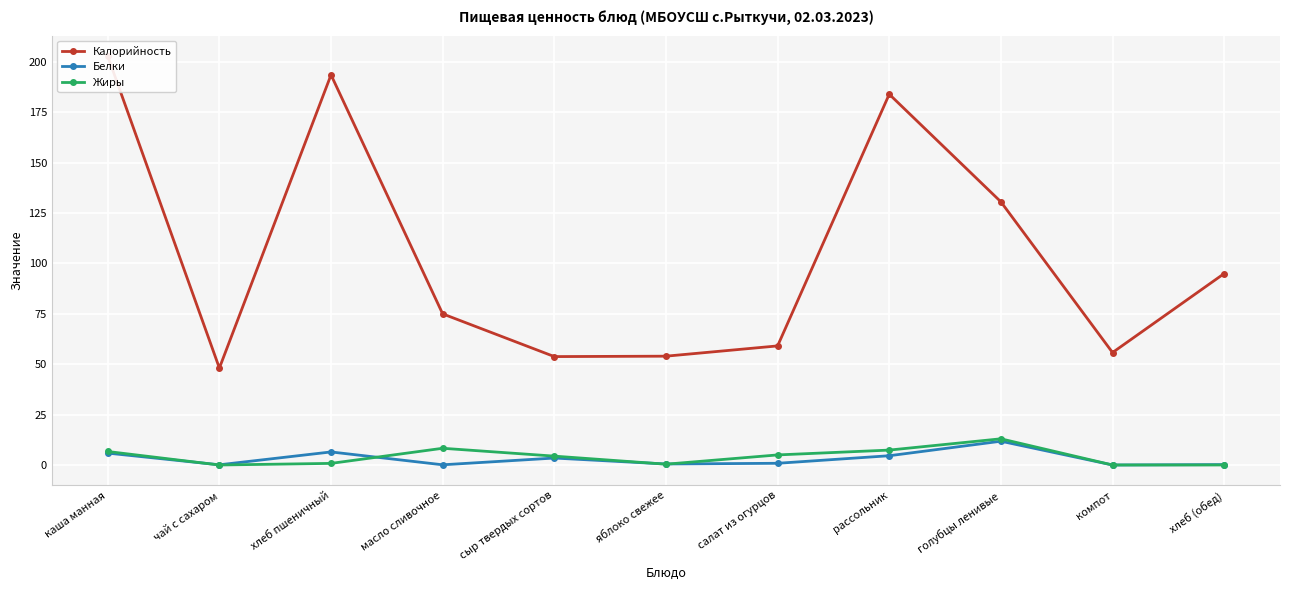

Reading left to right, what are all the values shown in this chart?

Калорийность: каша манная=202.9	чай с сахаром=48.1	хлеб пшеничный=193.6	масло сливочное=75.0	сыр твердых сортов=53.8	яблоко свежее=54.0	салат из огурцов=59.1	рассольник=184.0	голубцы ленивые=130.6	компот=55.8	хлеб (обед)=95.0
Белки: каша манная=5.9	чай с сахаром=0.1	хлеб пшеничный=6.5	масло сливочное=0.1	сыр твердых сортов=3.5	яблоко свежее=0.5	салат из огурцов=0.8	рассольник=4.6	голубцы ленивые=11.8	компот=0.0	хлеб (обед)=0.2
Жиры: каша манная=6.7	чай с сахаром=0.0	хлеб пшеничный=0.8	масло сливочное=8.3	сыр твердых сортов=4.4	яблоко свежее=0.4	салат из огурцов=5.0	рассольник=7.4	голубцы ленивые=13.0	компот=0.0	хлеб (обед)=0.0